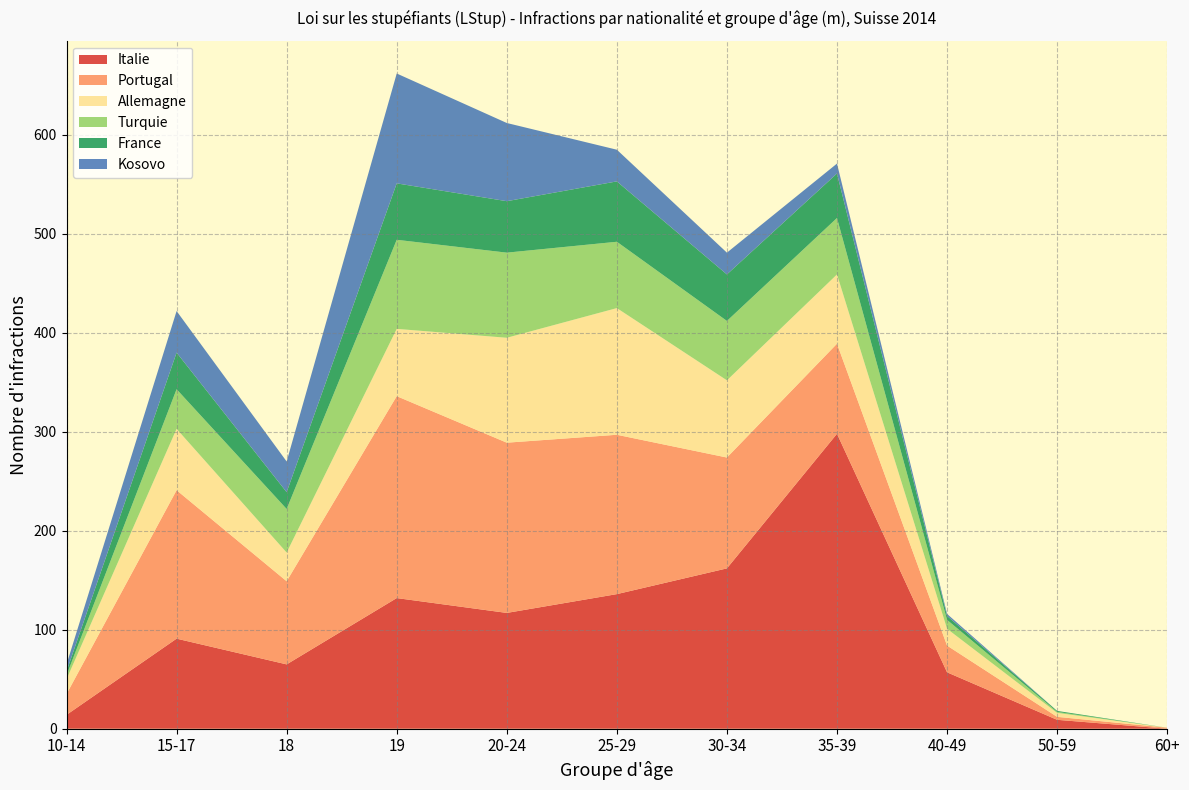

Reading left to right, transcribe all the data shown in this chart.

Italie: 10-14=14	15-17=91	18=65	19=132	20-24=117	25-29=136	30-34=162	35-39=298	40-49=57	50-59=9	60+=0
Portugal: 10-14=21	15-17=150	18=84	19=204	20-24=172	25-29=161	30-34=112	35-39=91	40-49=27	50-59=3	60+=1
Allemagne: 10-14=15	15-17=62	18=29	19=68	20-24=106	25-29=128	30-34=78	35-39=70	40-49=17	50-59=4	60+=0
Turquie: 10-14=4	15-17=40	18=44	19=90	20-24=86	25-29=67	30-34=60	35-39=57	40-49=9	50-59=1	60+=0
France: 10-14=4	15-17=37	18=17	19=57	20-24=52	25-29=61	30-34=47	35-39=45	40-49=4	50-59=1	60+=0
Kosovo: 10-14=7	15-17=42	18=31	19=111	20-24=79	25-29=32	30-34=22	35-39=10	40-49=2	50-59=0	60+=0